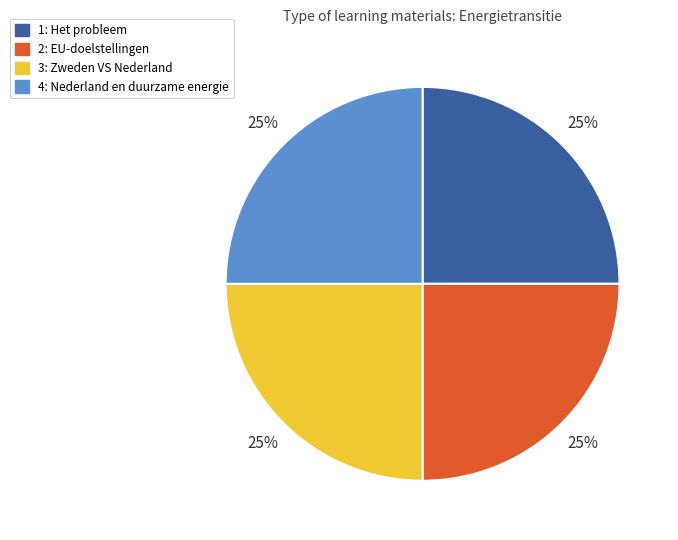

Is it true that 2: EU-doelstellingen is 19% of the pie?

False